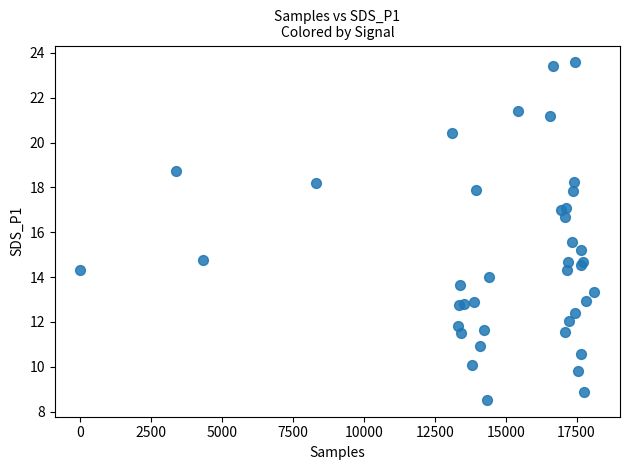

What Y value in the scatter plot is closest to 16?

15.6